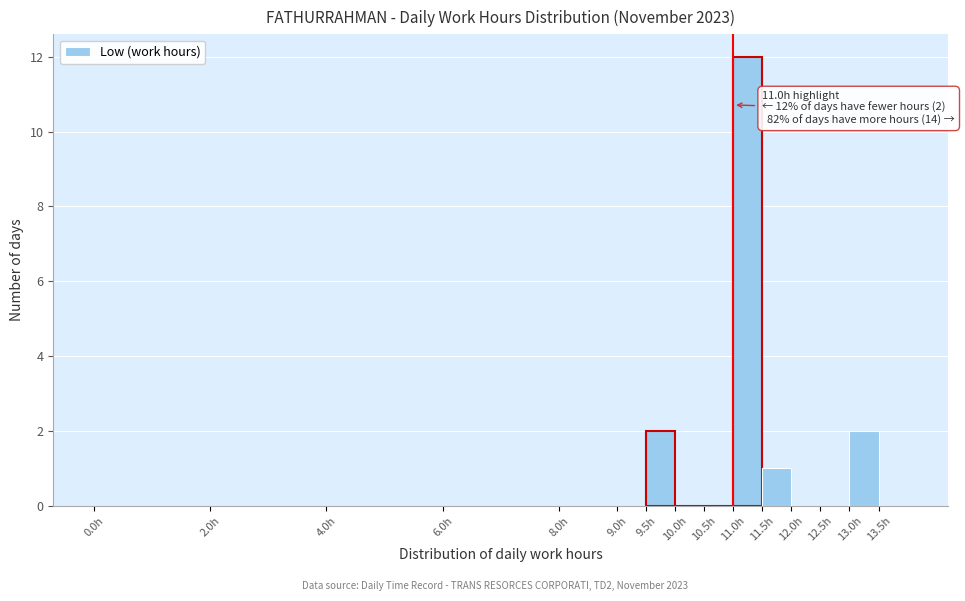

Over which range of the x-axis is the bar tallest?

11.0 to 11.5